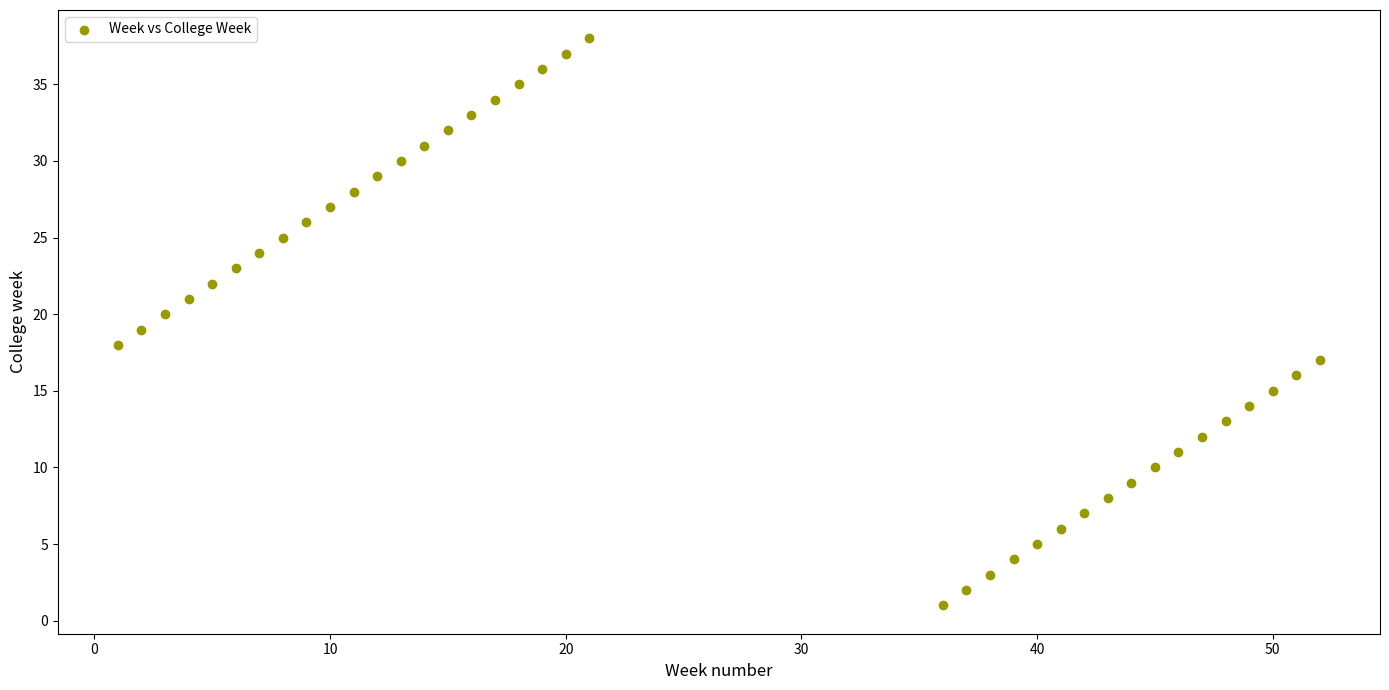

What is the range of X values (max minus min)?

51